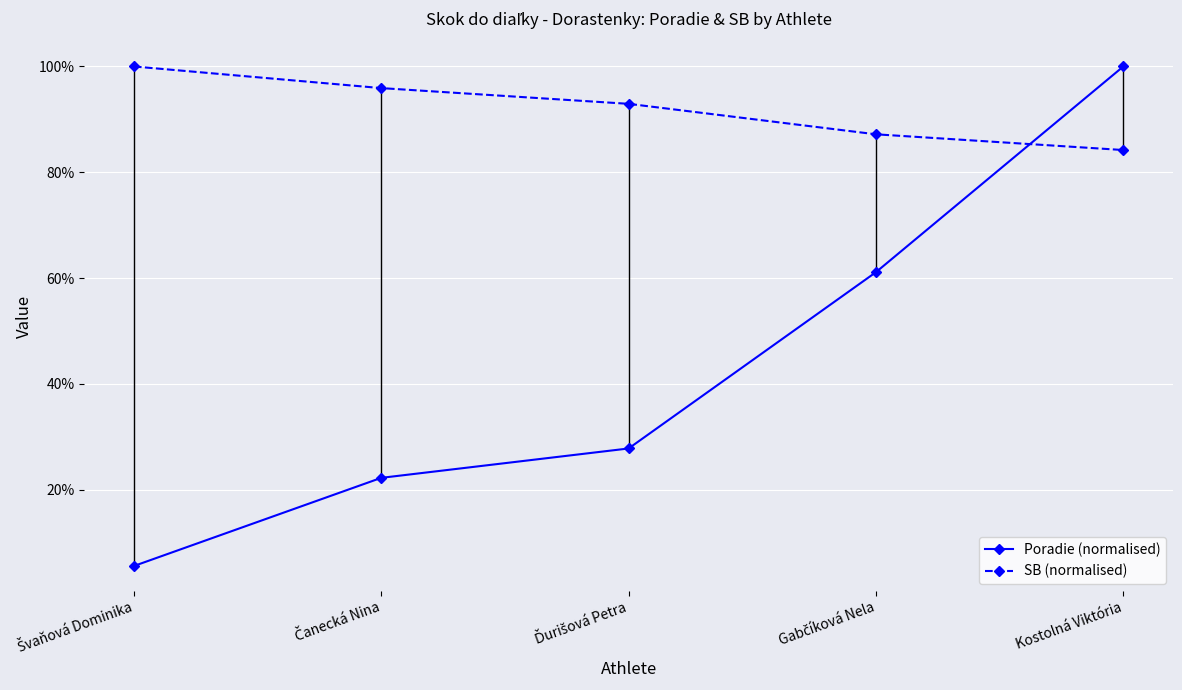

Does the chart display data point markers on the line(s)?

Yes